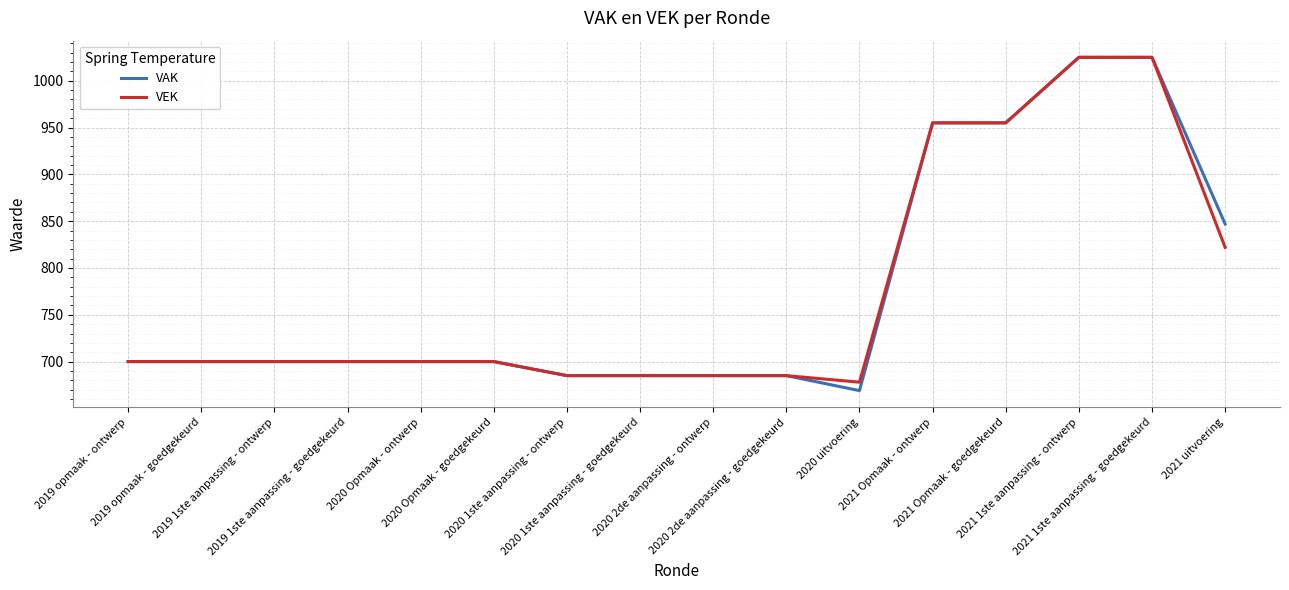

What is the sum of all VEK values?

12400